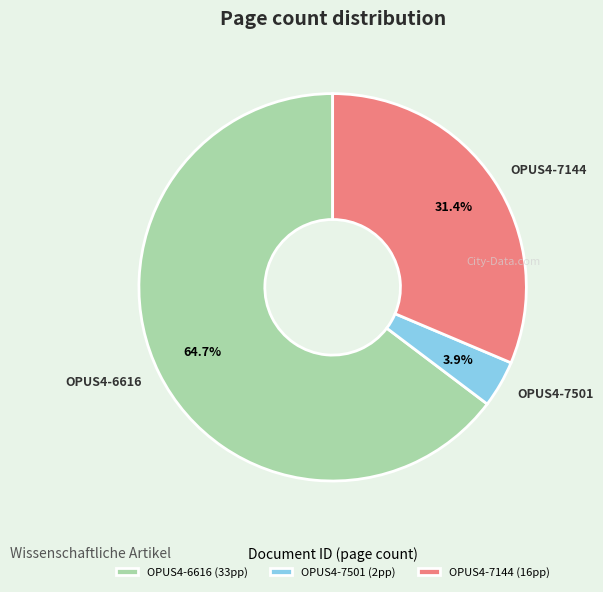

Which has a higher value, OPUS4-7144 or OPUS4-7501?

OPUS4-7144